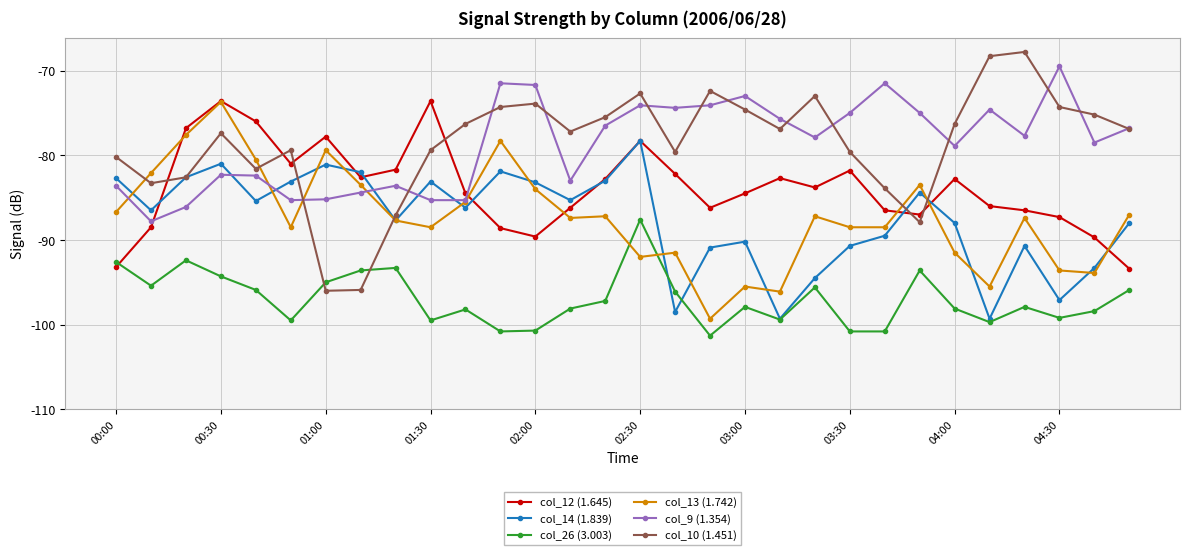

What is the value of the col_10 (1.451) point at the 14th from the left?

-77.2